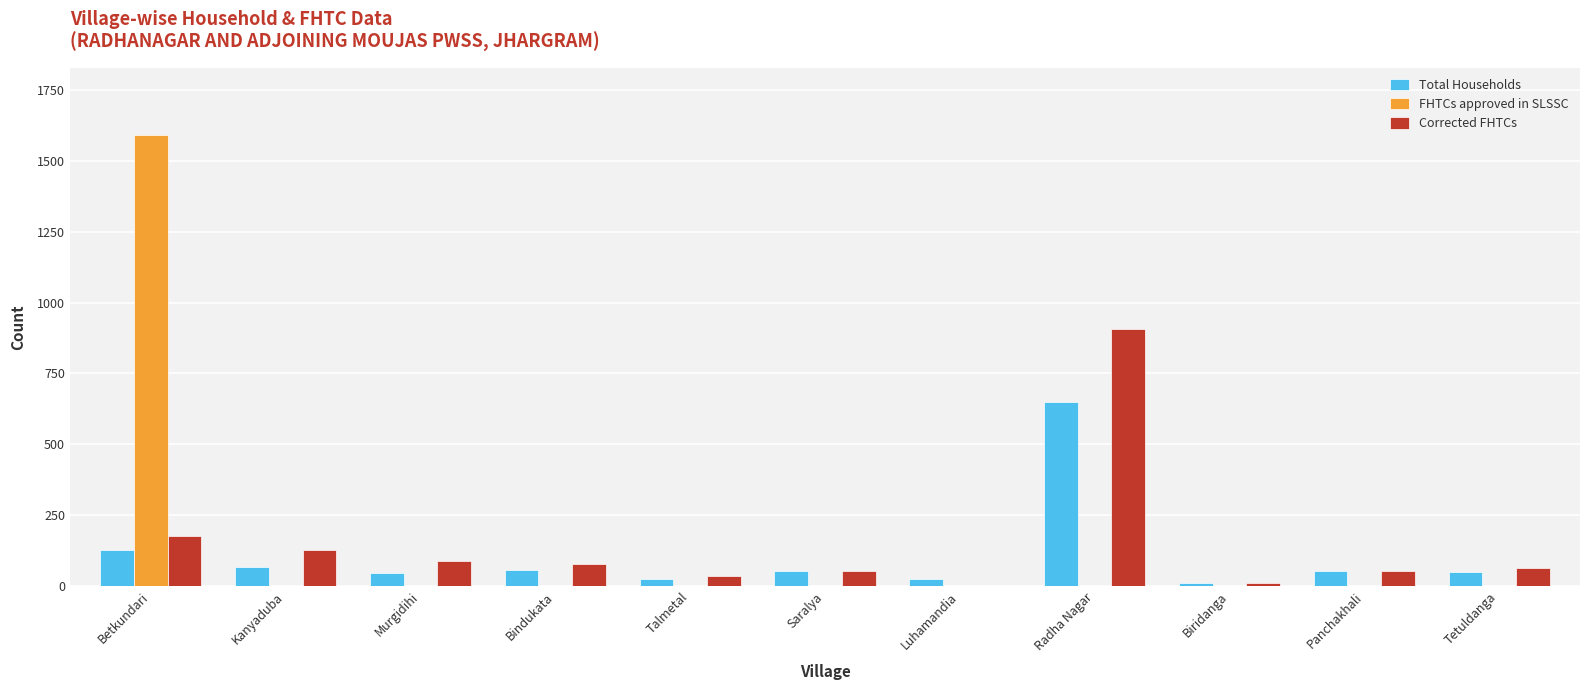

What are all the series names shown in the legend?

Total Households, FHTCs approved in SLSSC, Corrected FHTCs